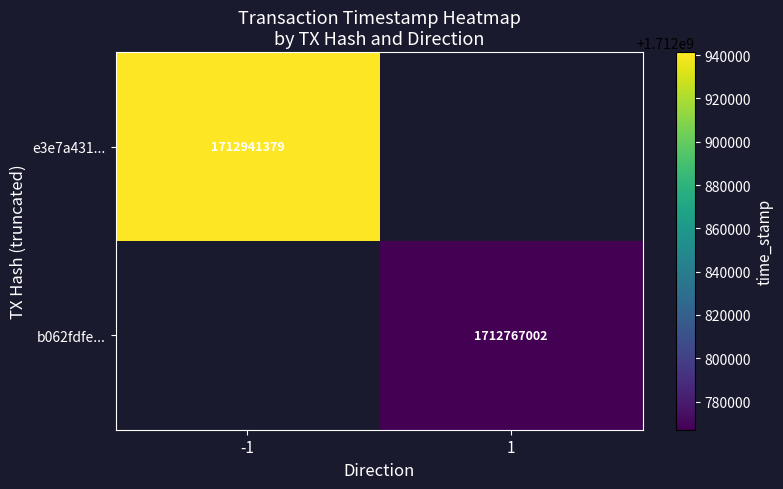

Which has a higher value, 1 or -1?

-1